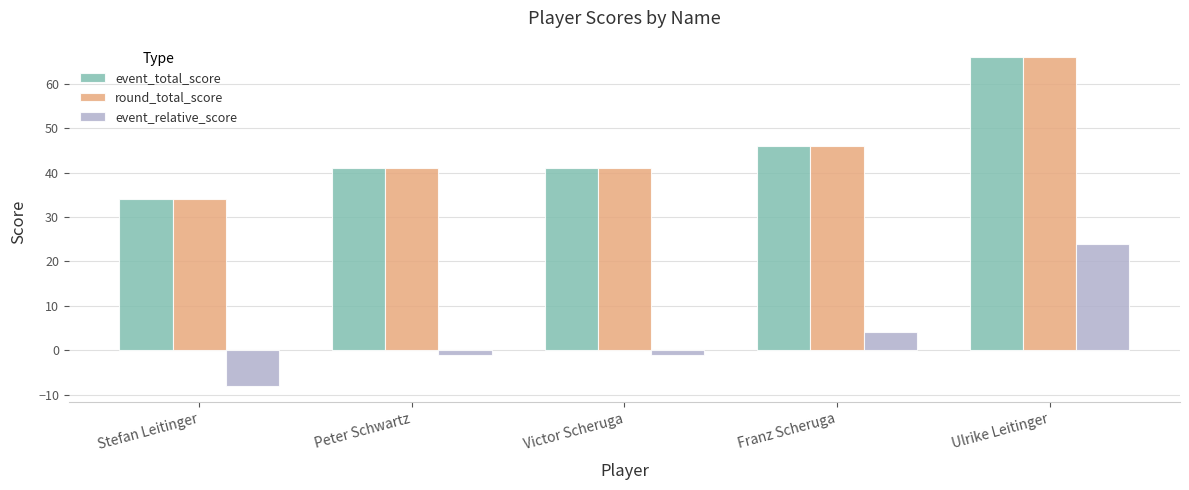

What is the sum of the round_total_score values at Victor Scheruga and Peter Schwartz?

82